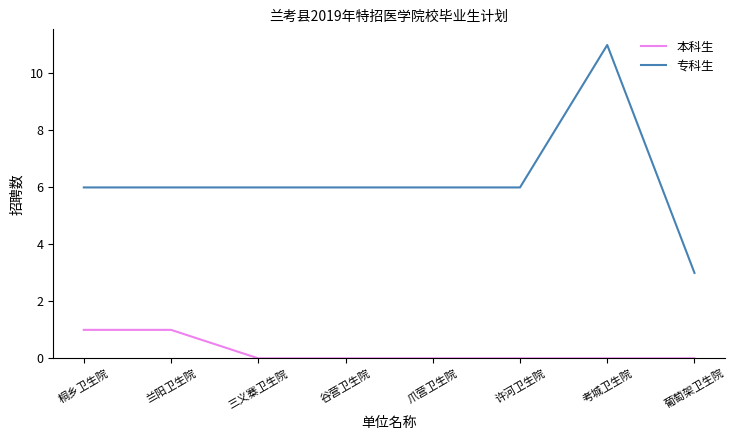

Which series has the largest total across all categories?

专科生